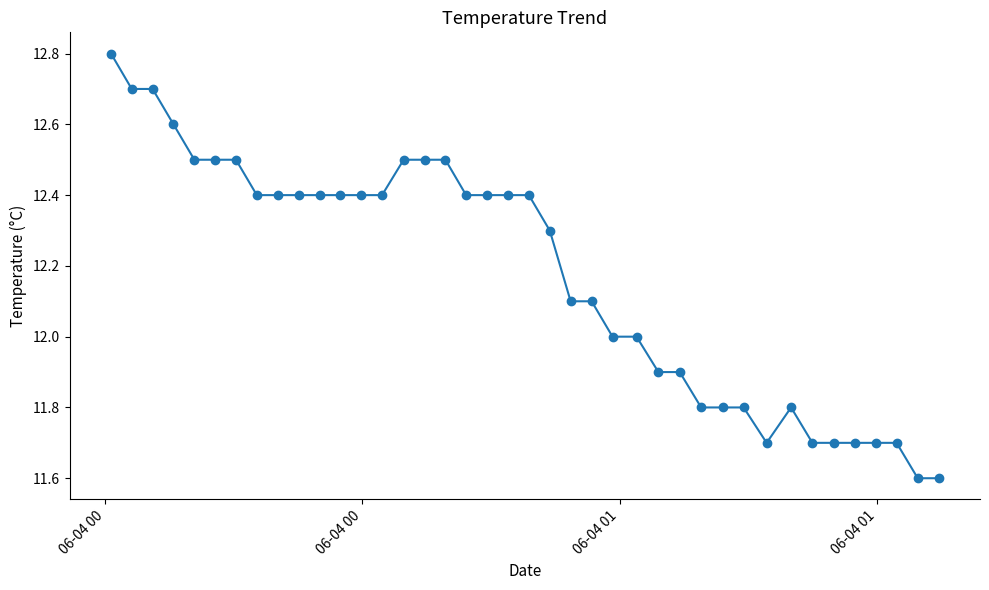

What is the greatest value displayed?

12.8